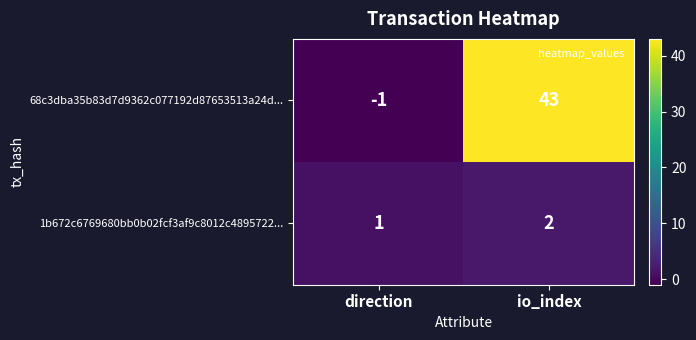

At which label does 68c3dba35b83d7d9362c077192d87653513a24d... reach its minimum?

direction